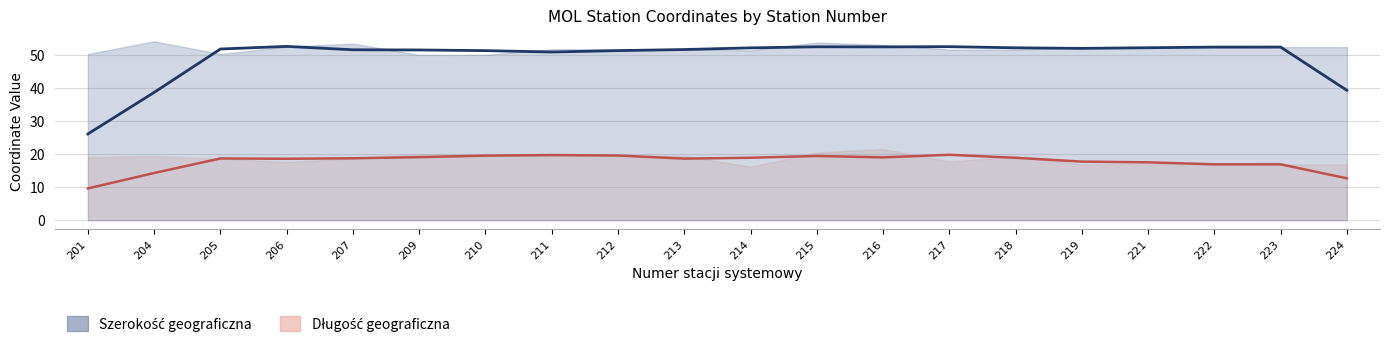

How many interior local peaks does the Szerokość geograficzna series have?

5